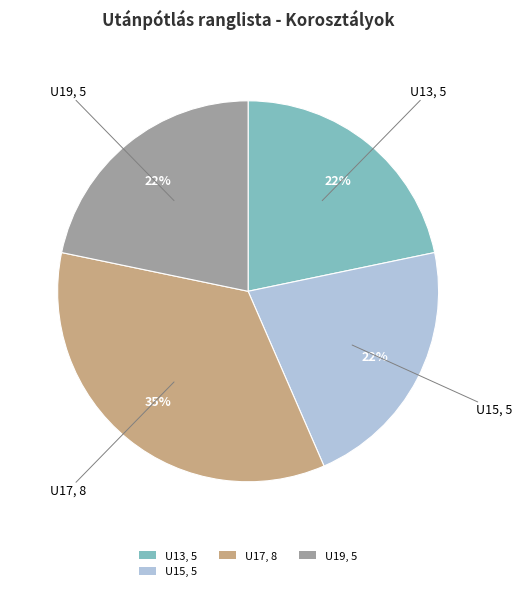

To the nearest percent, what percentage of the pie is U19, 5?

22%